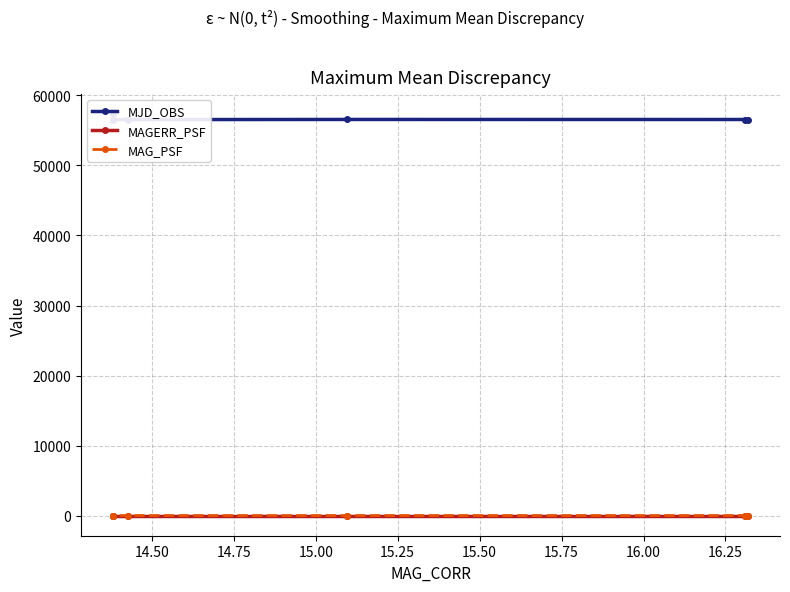

How many lines are shown in the chart?

3